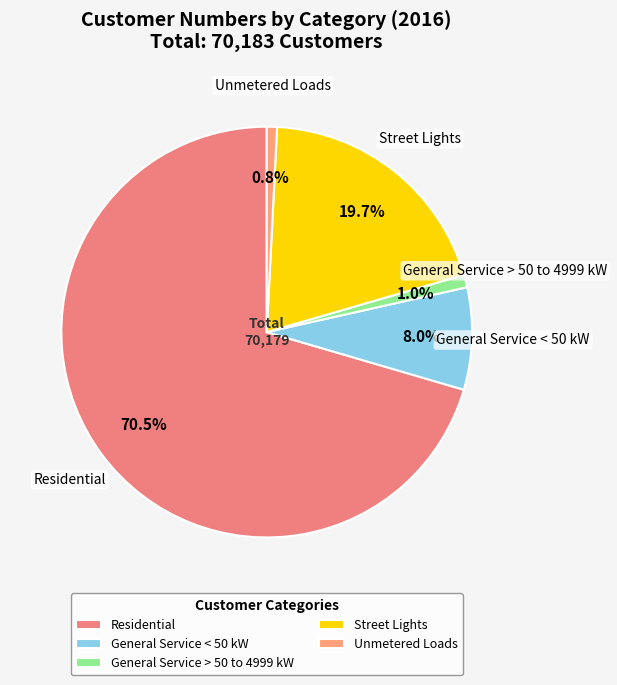

What percentage is NOT represented by General Service < 50 kW?

92.0%